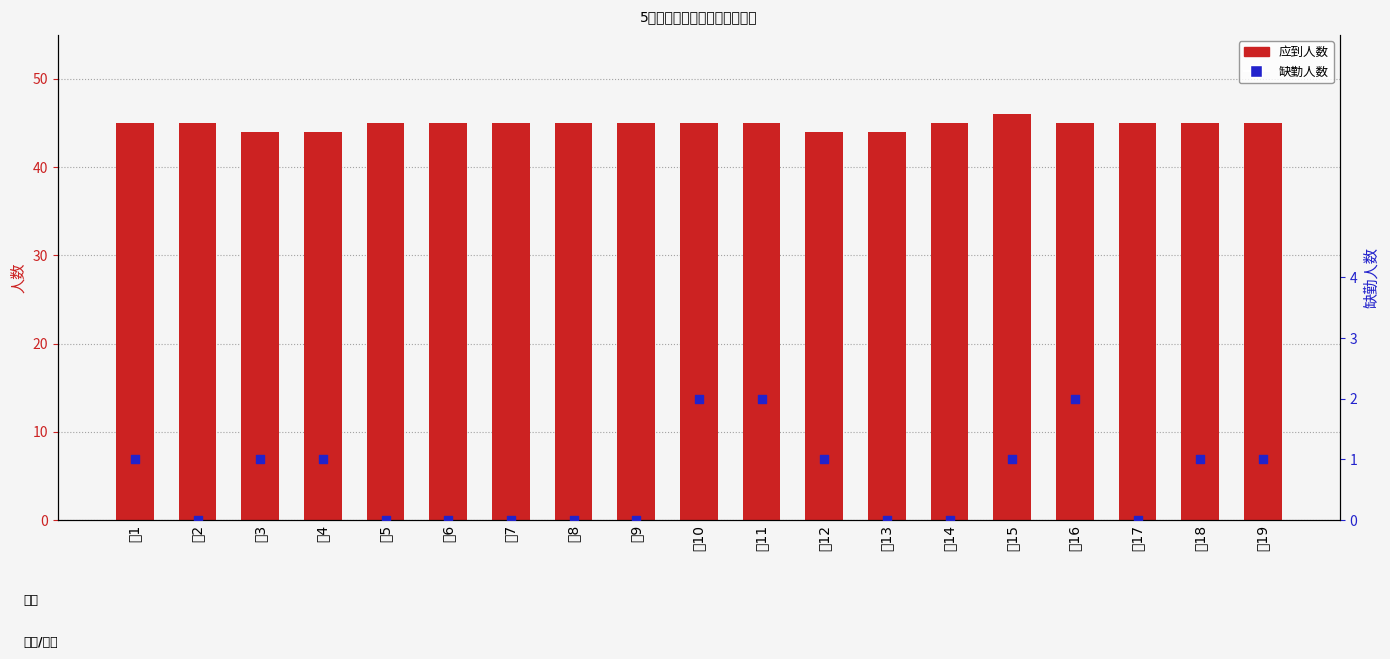

Which series has the widest spread of Y values?

应到